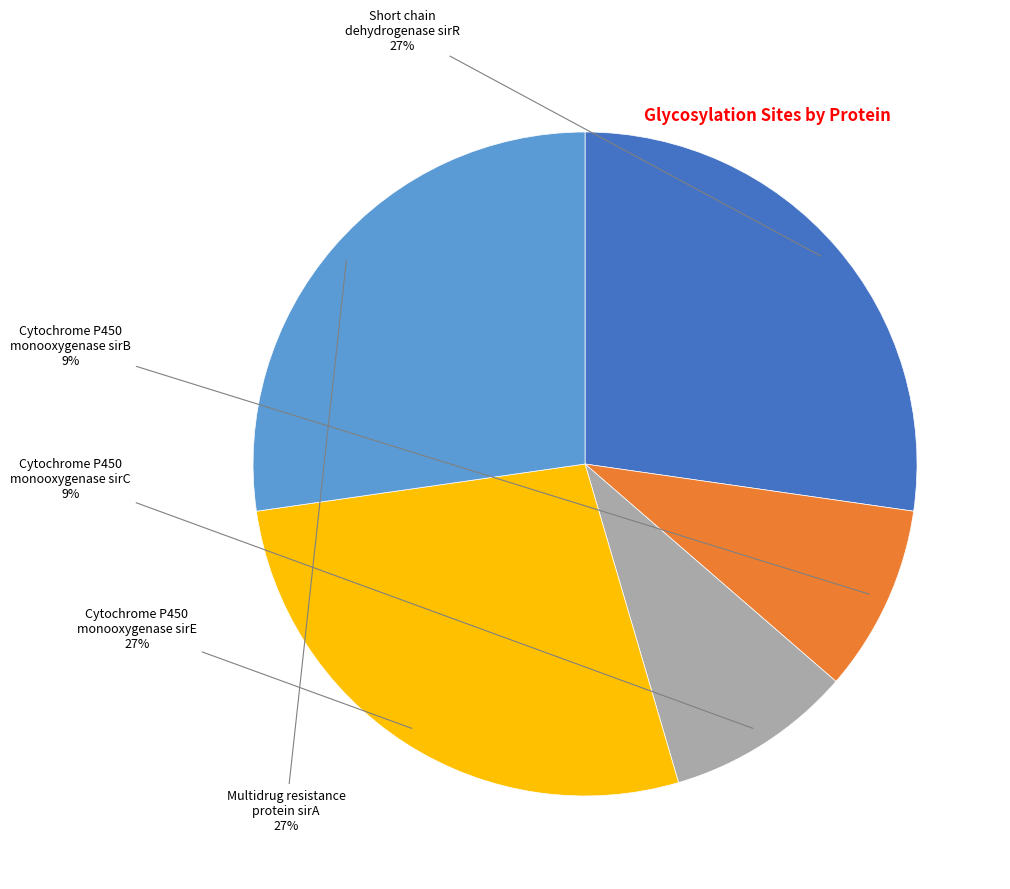

To the nearest percent, what is the difference between the largest and smallest slice percentages?

18%